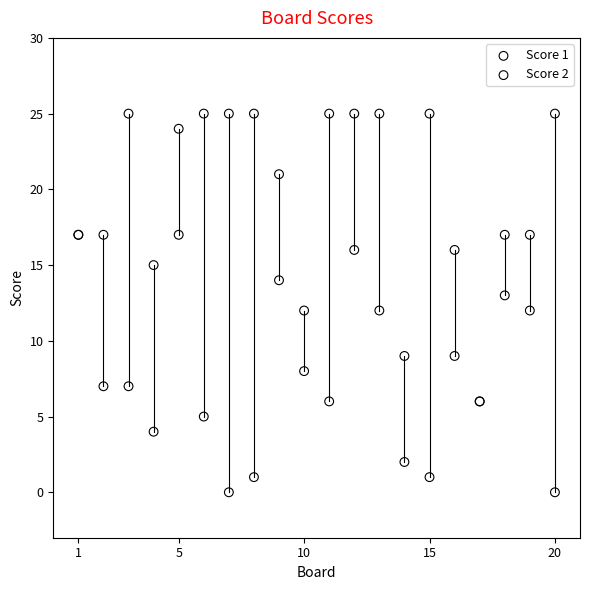

Which series has the widest spread of Y values?

Score 2